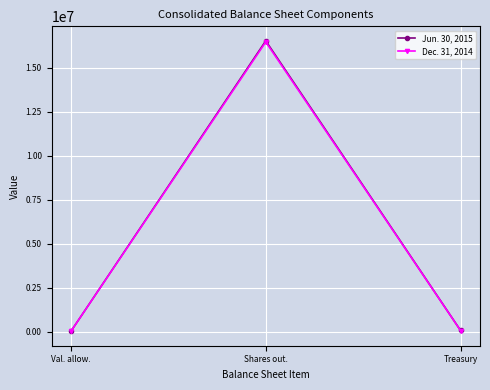

List the series in order of their peak value, highest first.

Jun. 30, 2015, Dec. 31, 2014